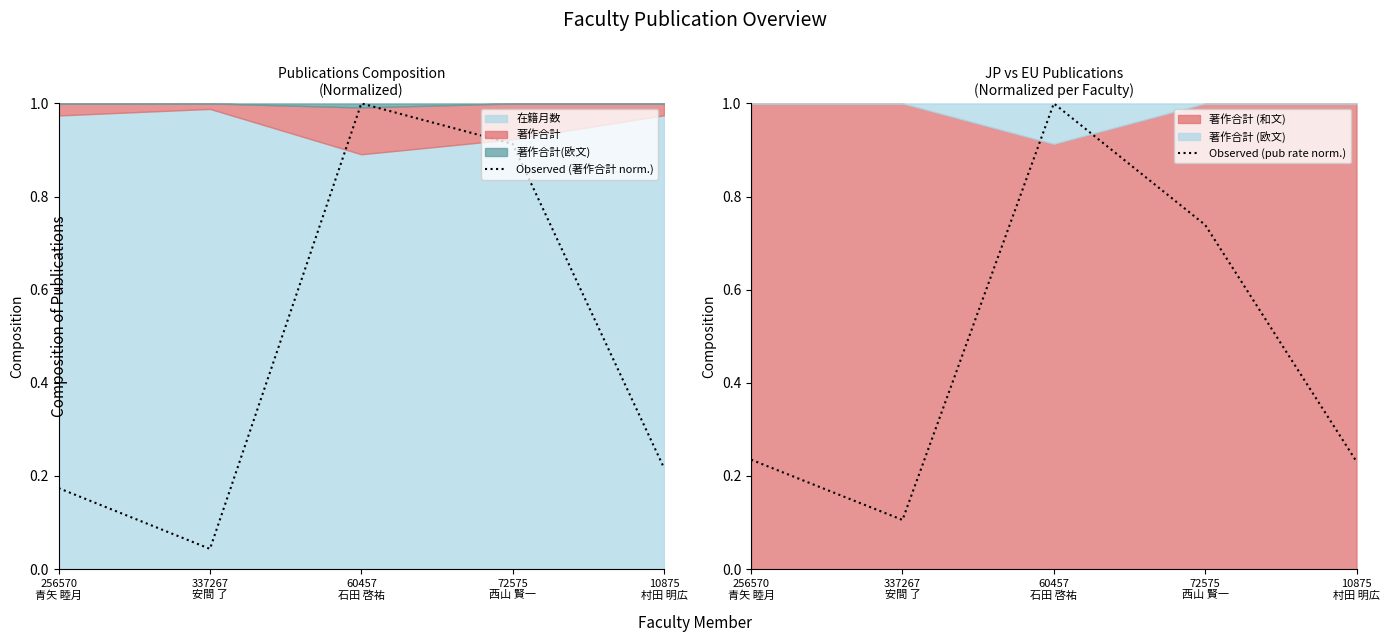

What is the sum of all Observed (著作合計 norm.) values?

2.3